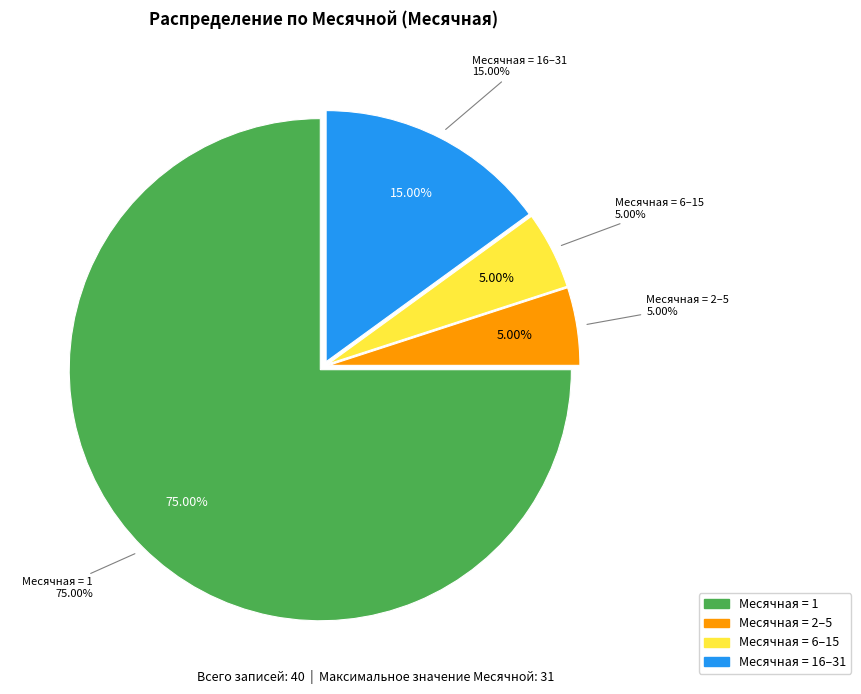

True or false: 31 accounts for 0% of the total.

True